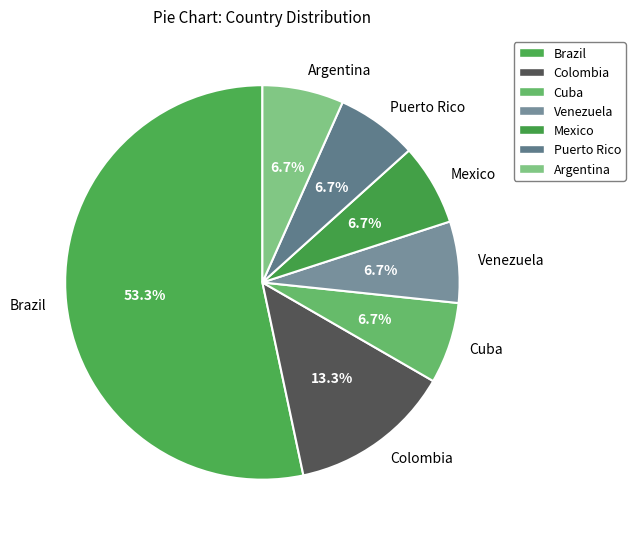

Is it true that Argentina is 7% of the pie?

True